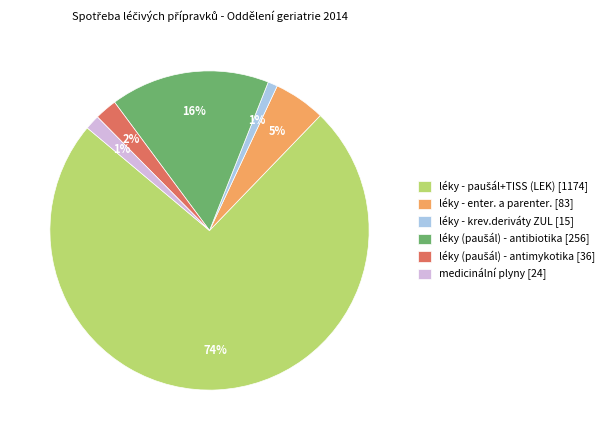

To the nearest percent, what percentage of the pie is léky - krev.deriváty ZUL?

1%